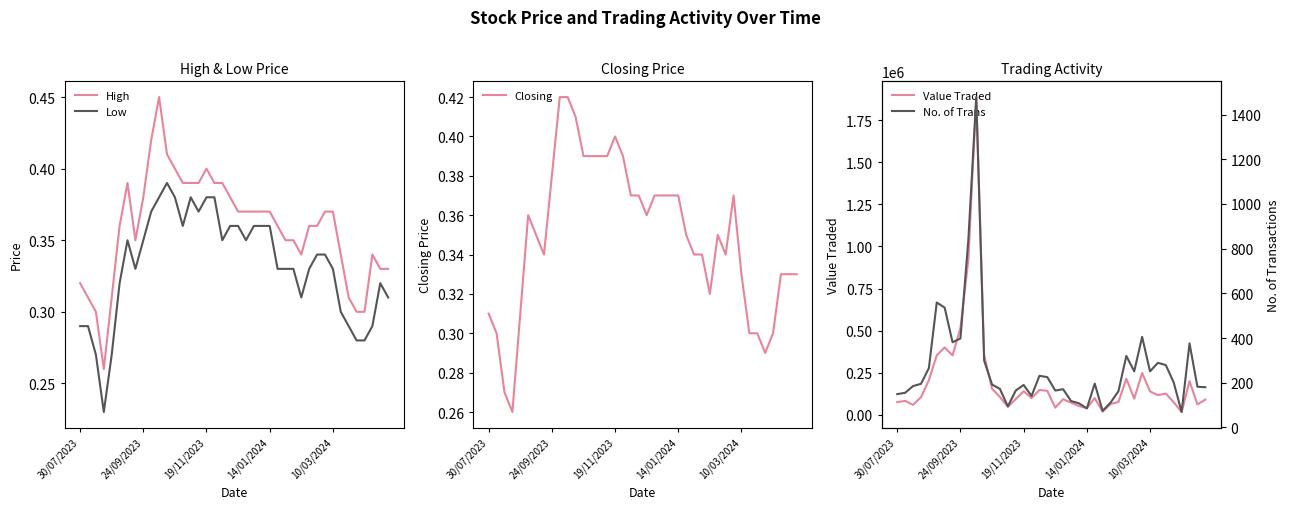

True or false: Low and Closing intersect in this chart.

False